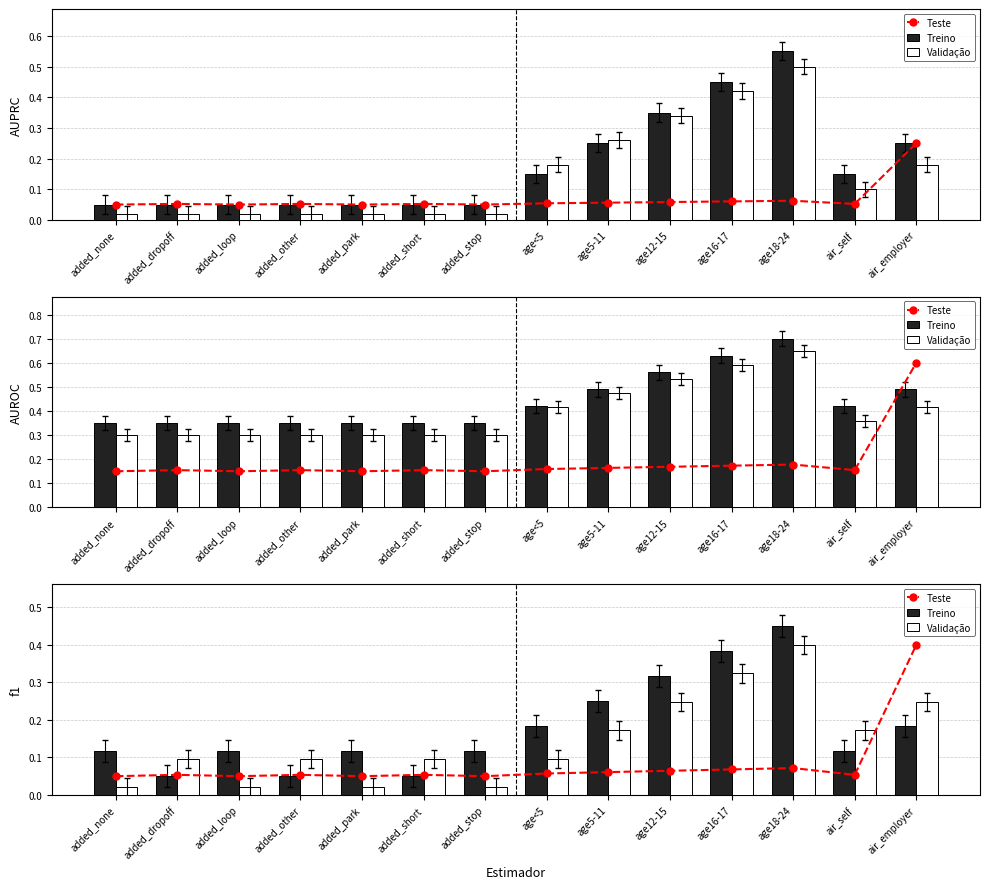

The value of Treino at air_self is 0.1. True or false?

True